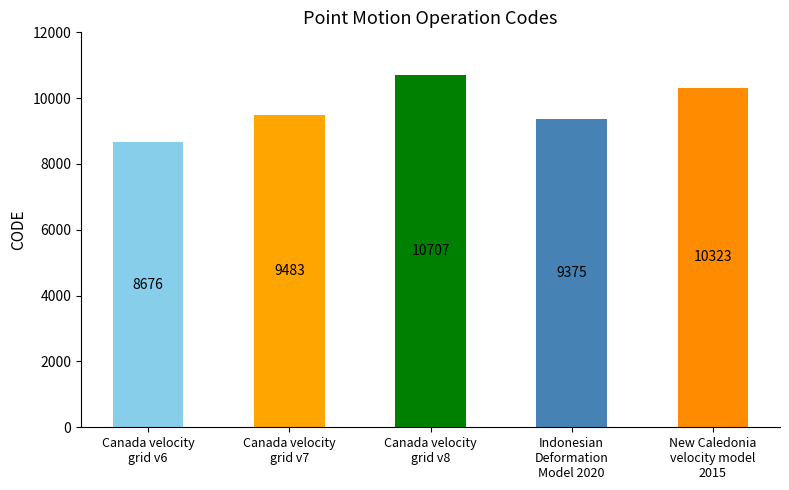

Does the chart contain stacked bars?

No